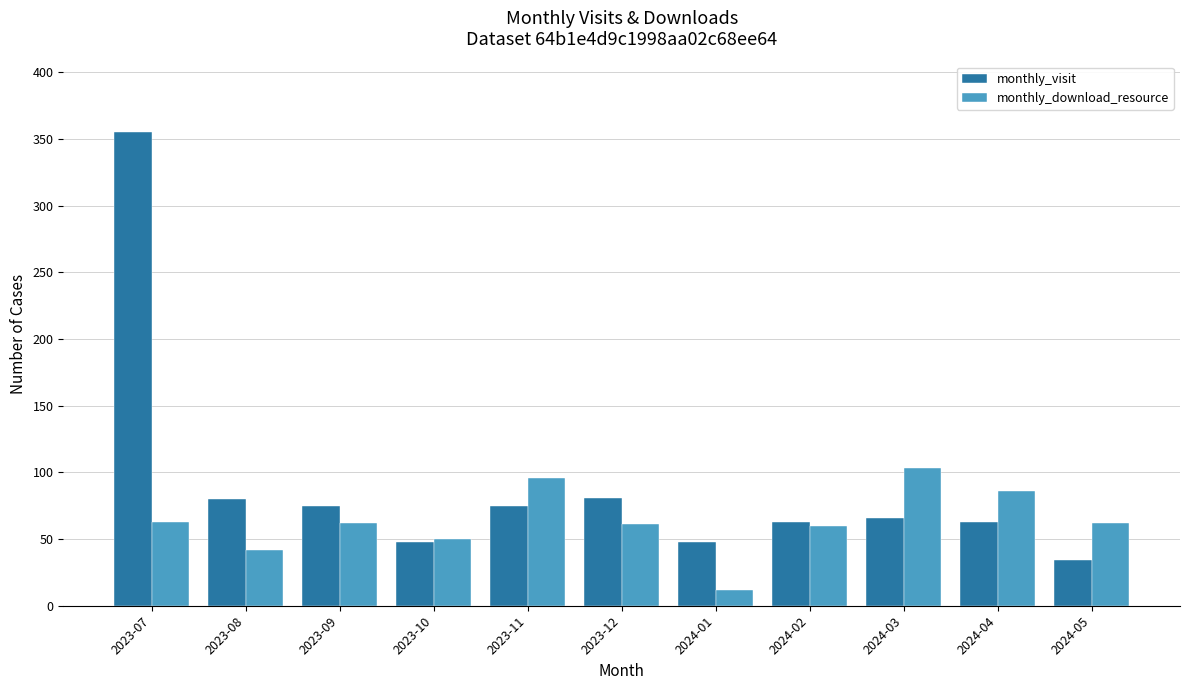

The value of monthly_visit at 2023-09 is 75. True or false?

True